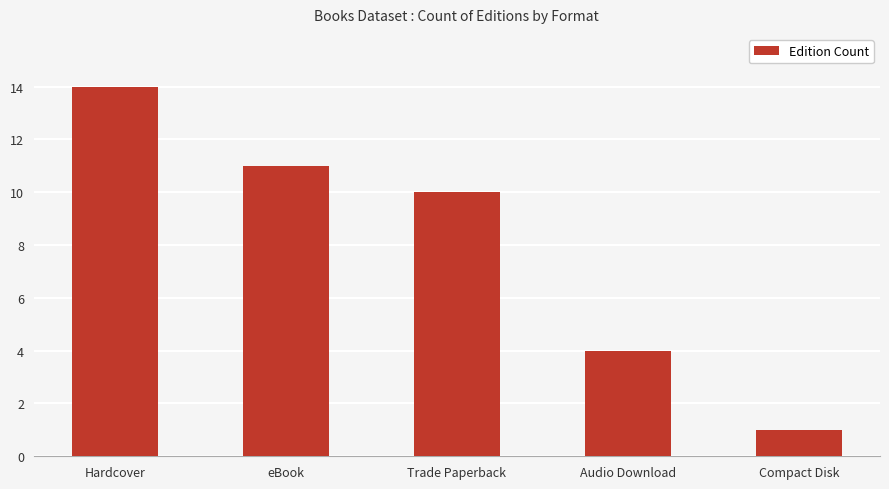

What value does the data have at Hardcover?

14